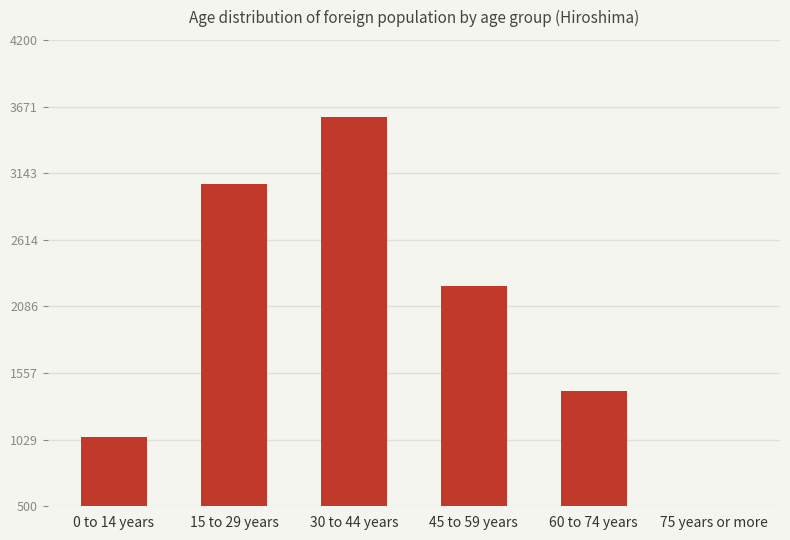

Are the bars horizontal?

No